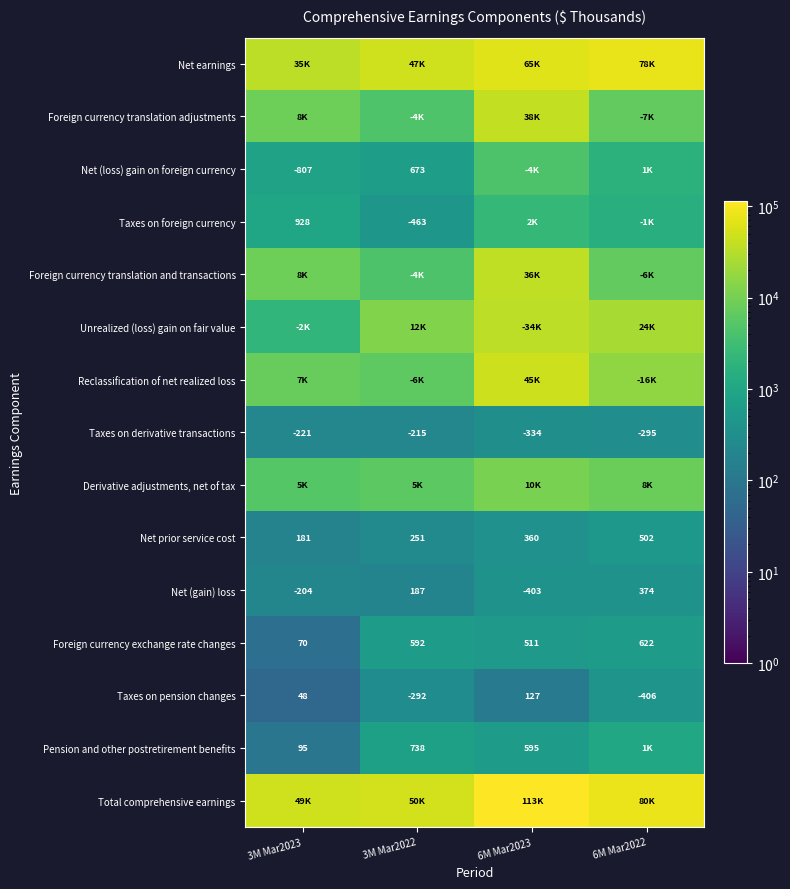

True or false: Foreign currency exchange rate changes has a value of 511 at 6M Mar2023.

True